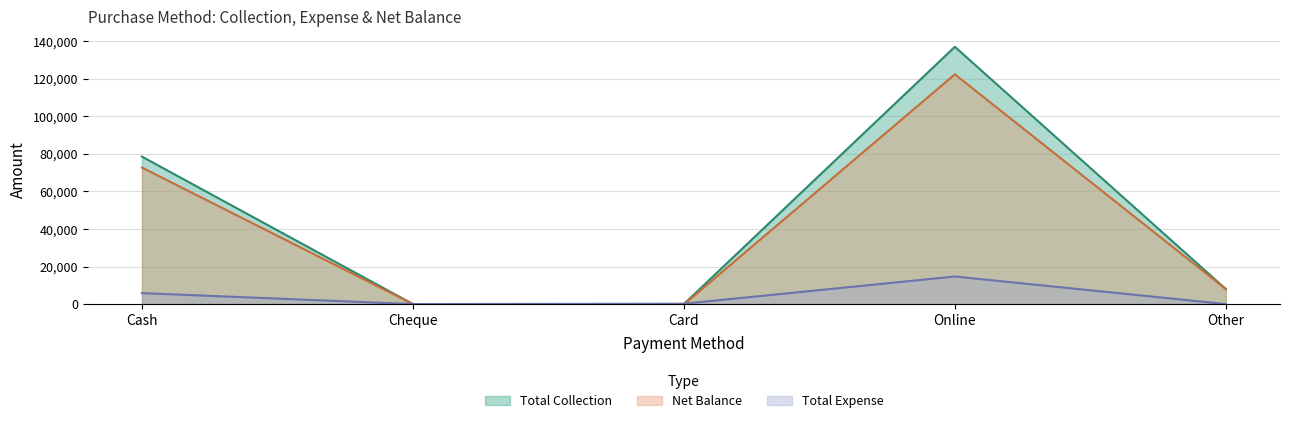

What is the minimum value shown in the chart?

-189